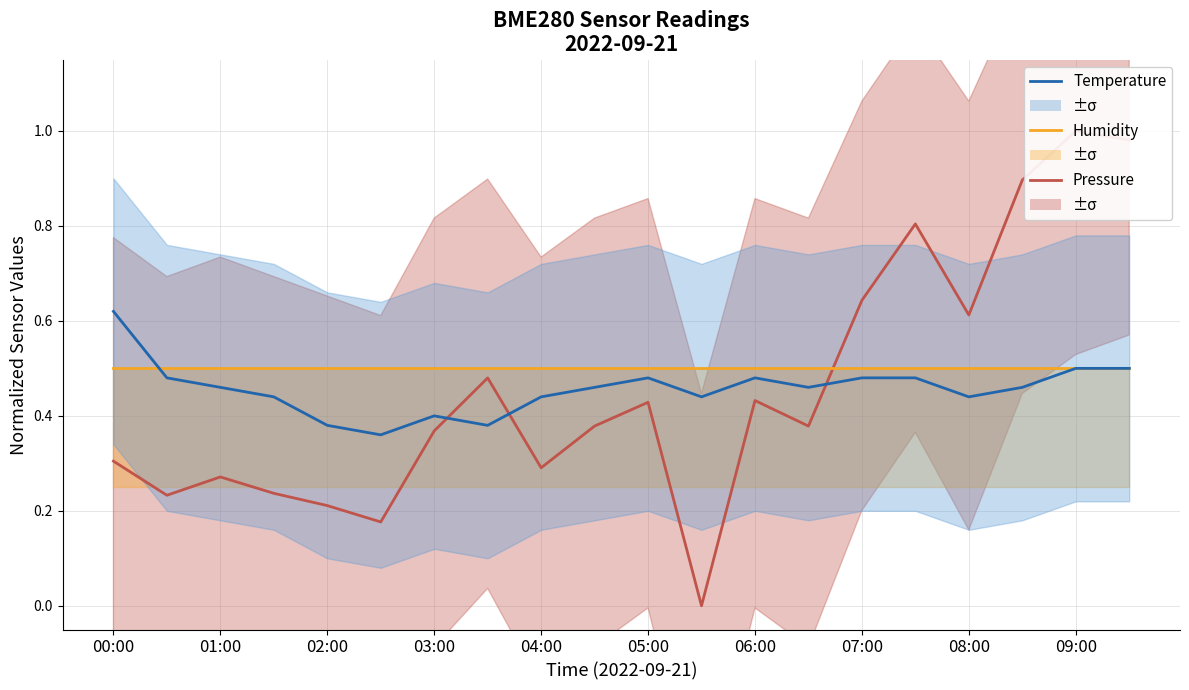

How many times do Temperature and Humidity cross each other?

1